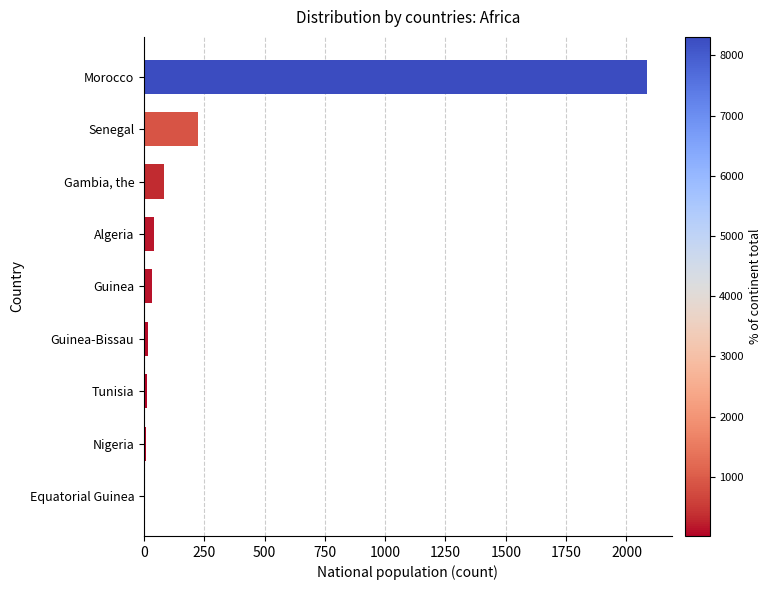

What is the sum of all values?

2504